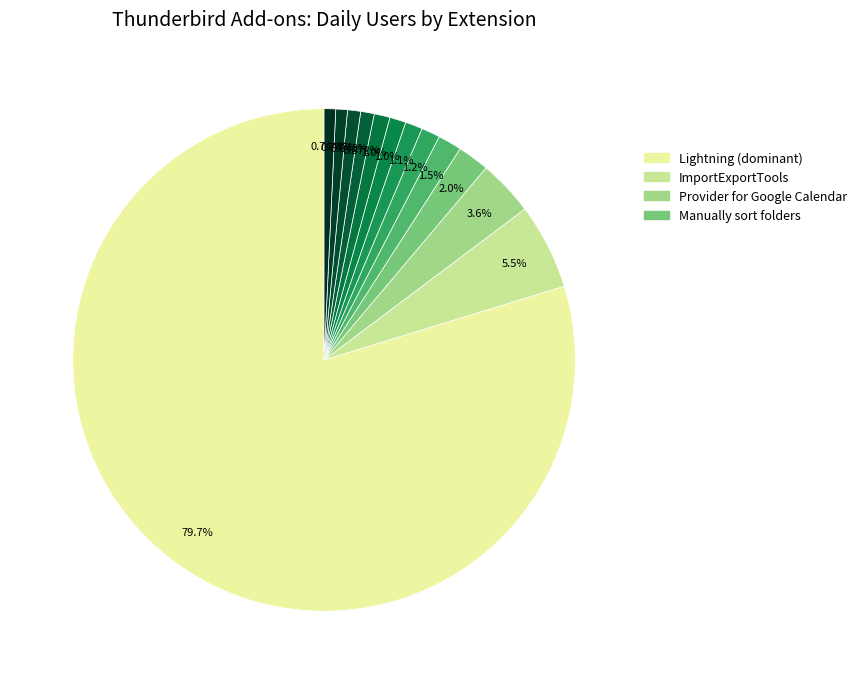

Which slice represents more than half of the pie?

Lightning